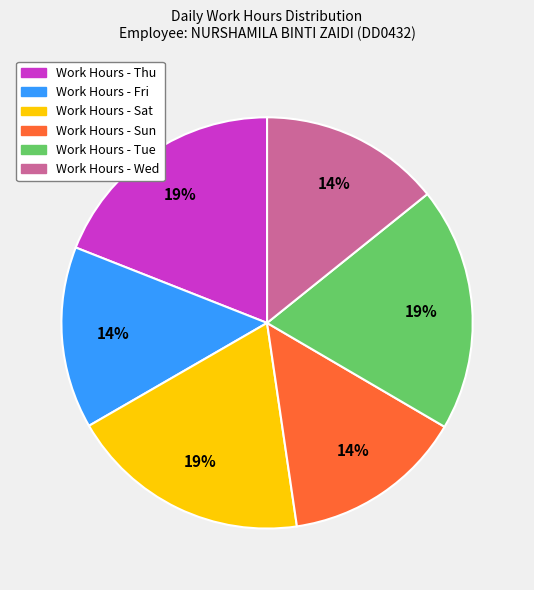

Is there any slice that represents more than half of the pie?

No